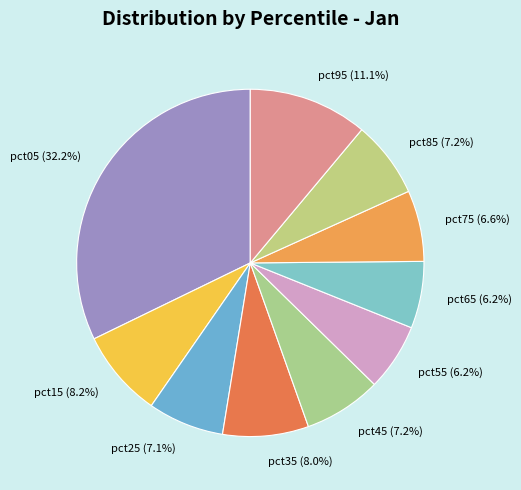

To the nearest percent, what is the combined percentage of pct25 and pct75?

14%